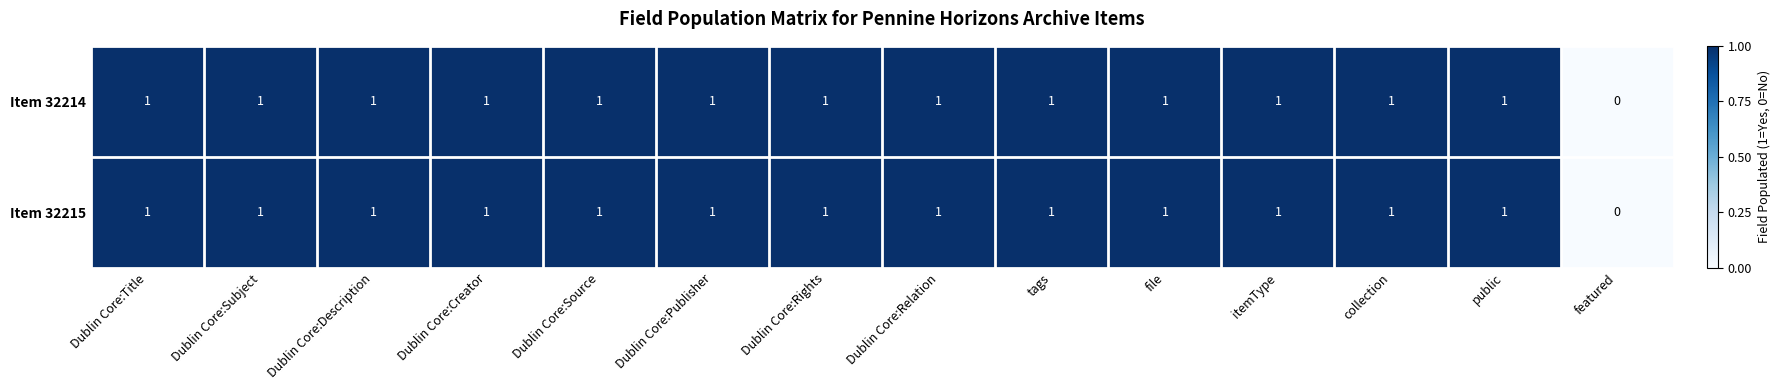

Count the Item 32214 values in the range 1 to 2.

13